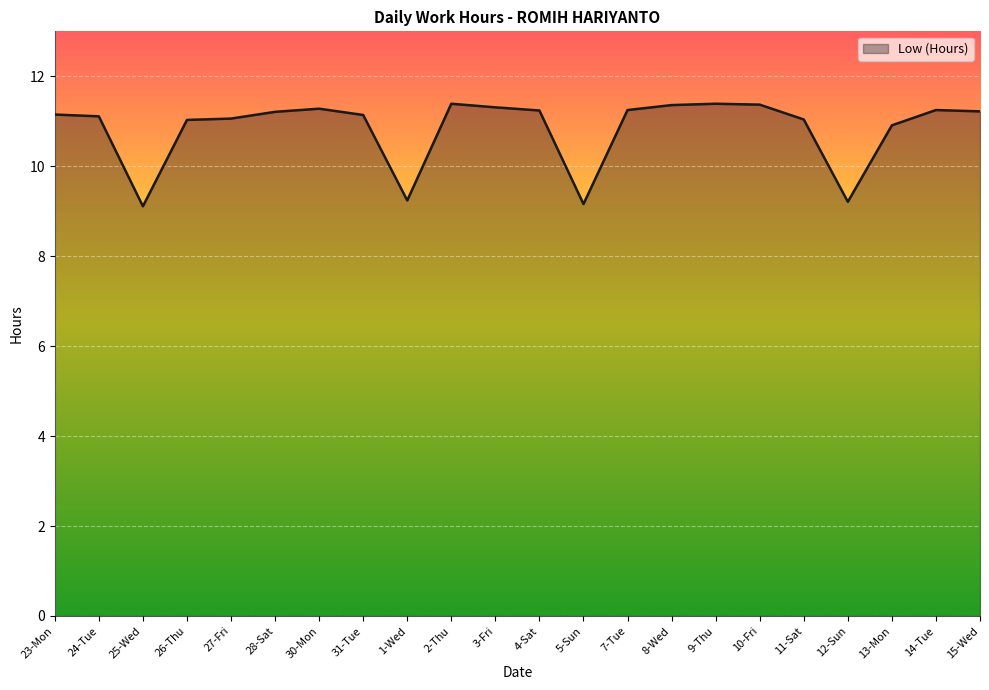

The chart shows a value of 11.2 at 23-Mon. True or false?

True